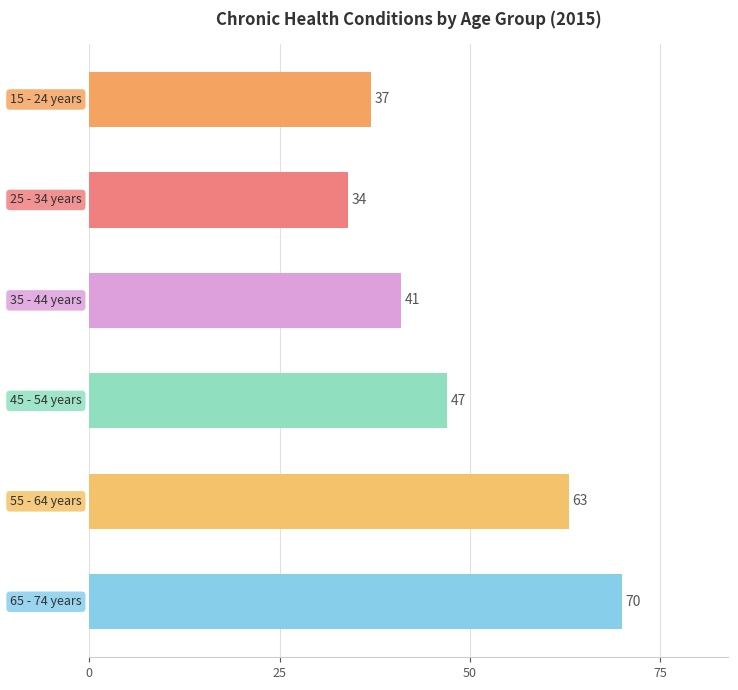

What is the smallest value displayed?

34